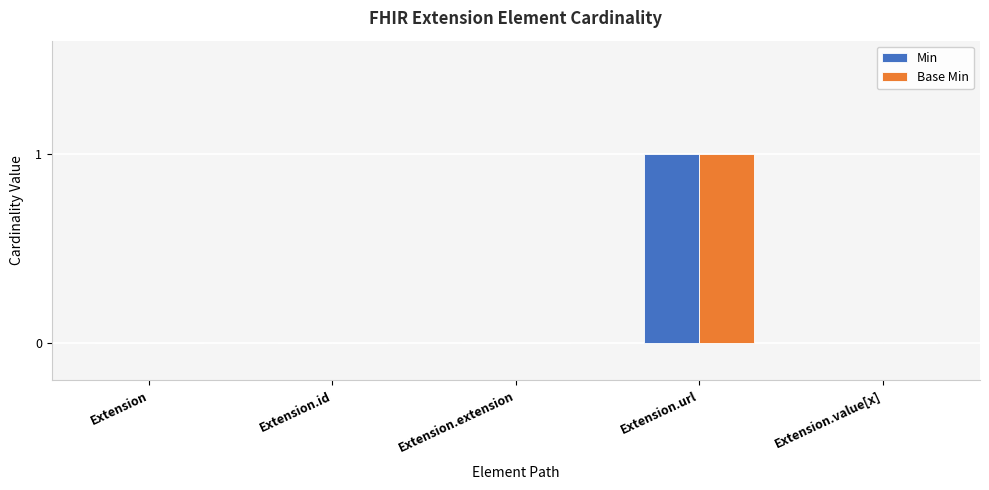

At which category is the sum across all series the highest?

Extension.url